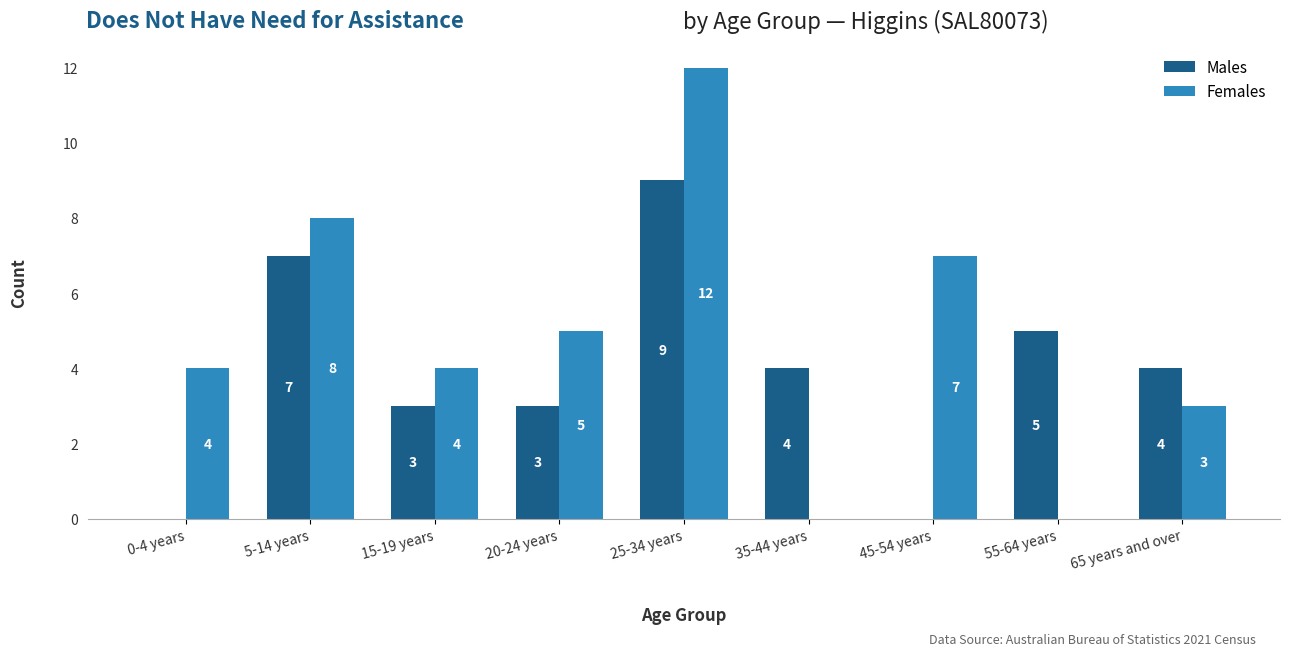

At which label does Males reach its peak?

25-34 years